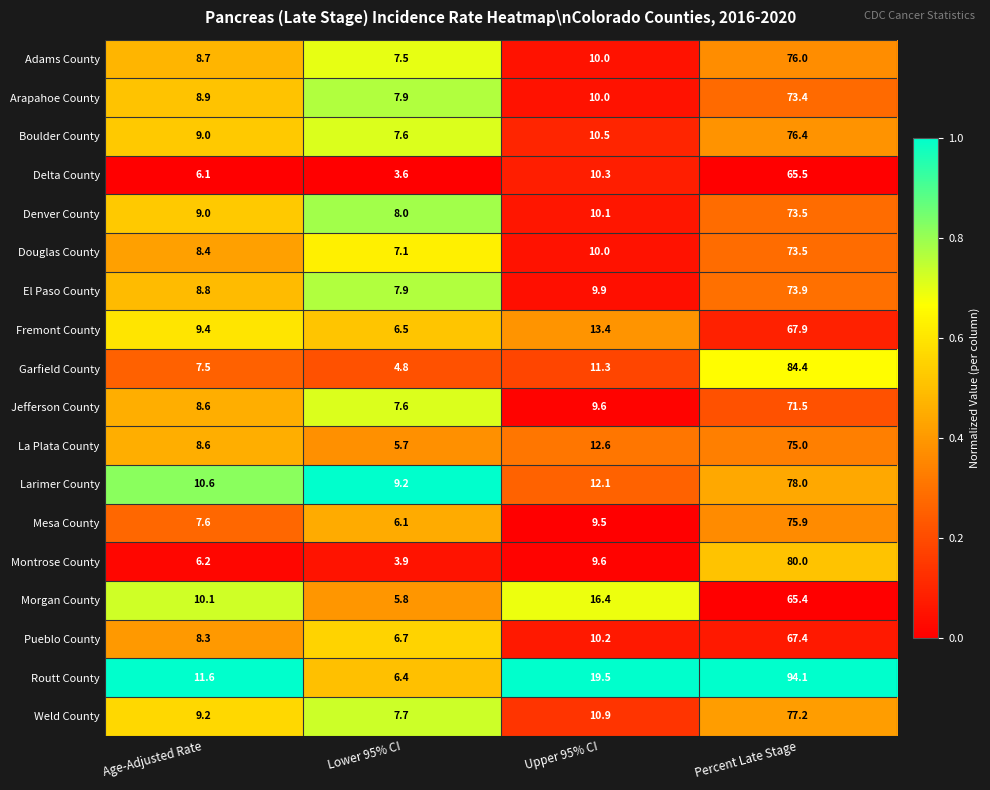

True or false: Arapahoe County has a value of 33.8 at Percent Late Stage.

False